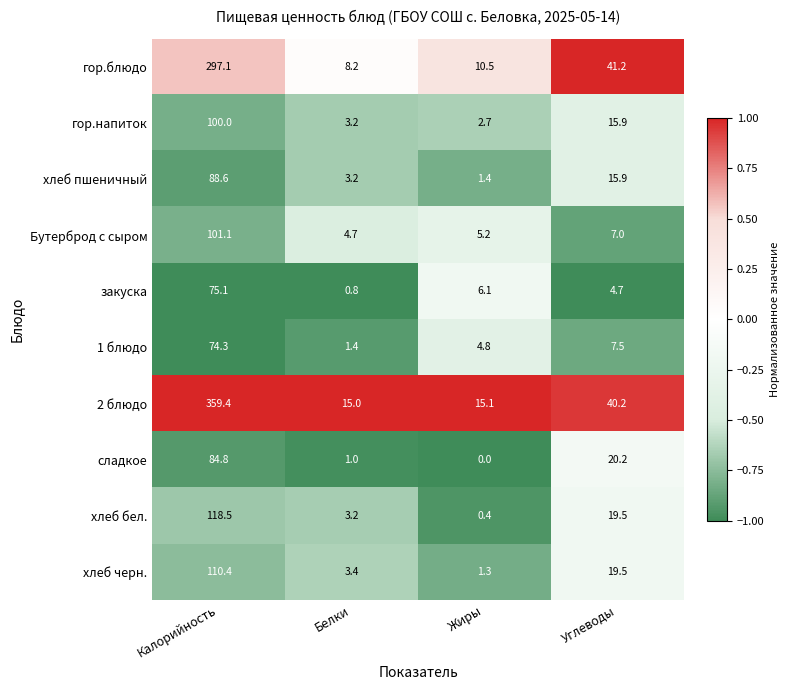

What is the spread (max minus min) of values at Жиры?

15.1